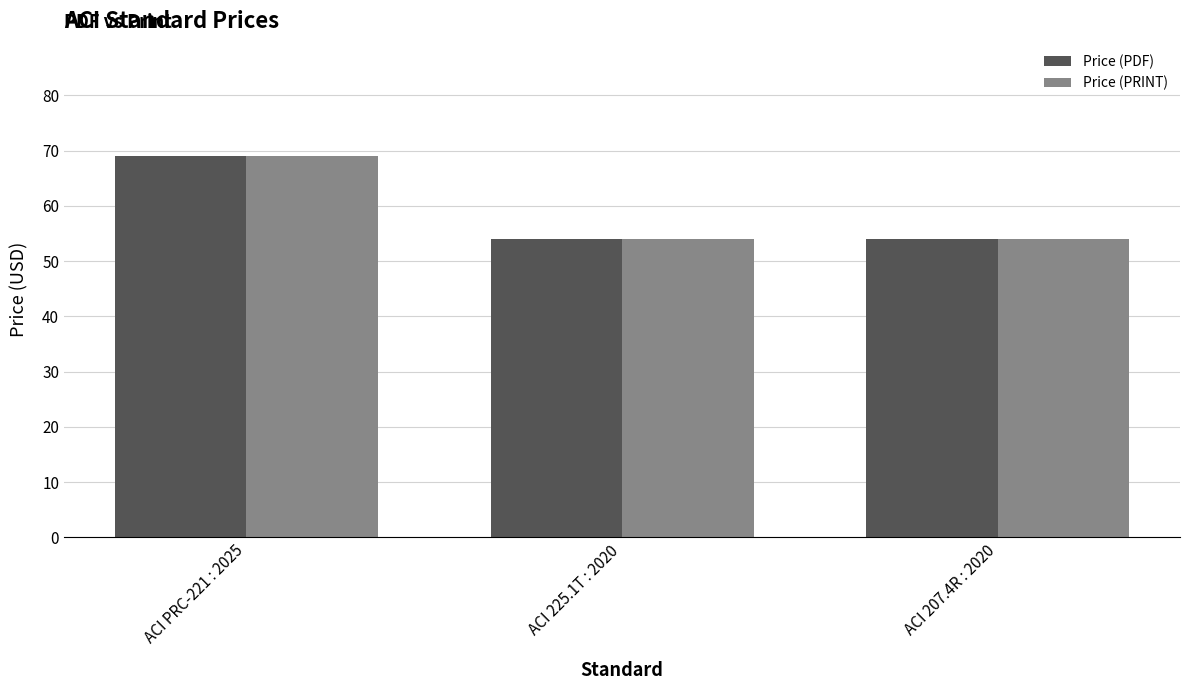

Reading left to right, list all the values displayed in this chart.

Price (PDF): ACI PRC-221 : 2025=69	ACI 225.1T : 2020=54	ACI 207.4R : 2020=54
Price (PRINT): ACI PRC-221 : 2025=69	ACI 225.1T : 2020=54	ACI 207.4R : 2020=54